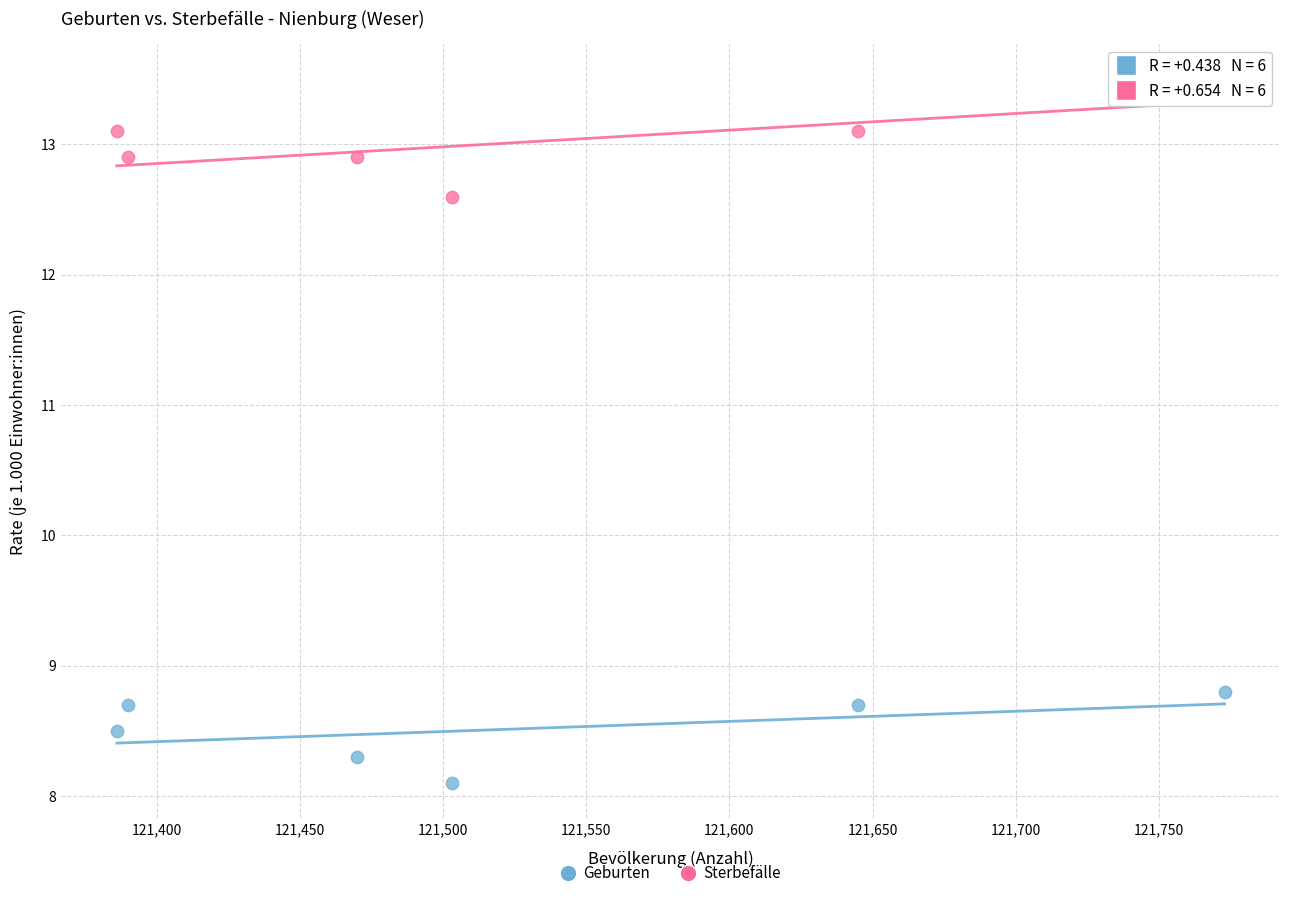

Which series has the widest spread of Y values?

Sterbefälle